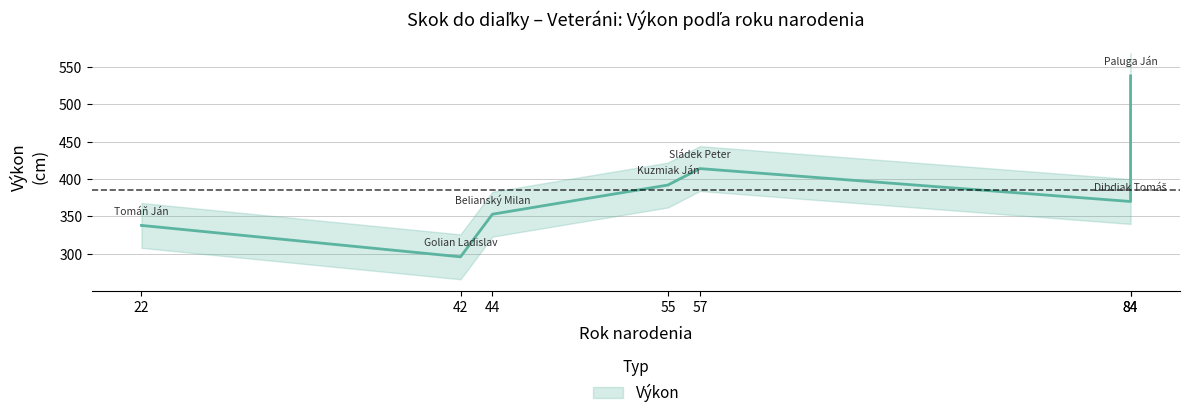

List the labels in order of value, smallest first.

Golian Ladislav, Tomáň Ján, Belianský Milan, Dibdiak Tomáš, Kuzmiak Ján, Sládek Peter, Paluga Ján